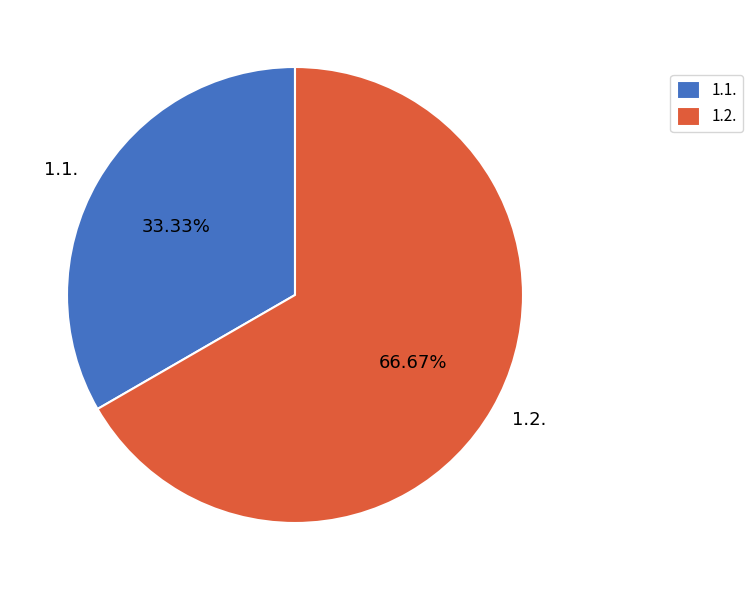

Count the number of slices in the pie.

2